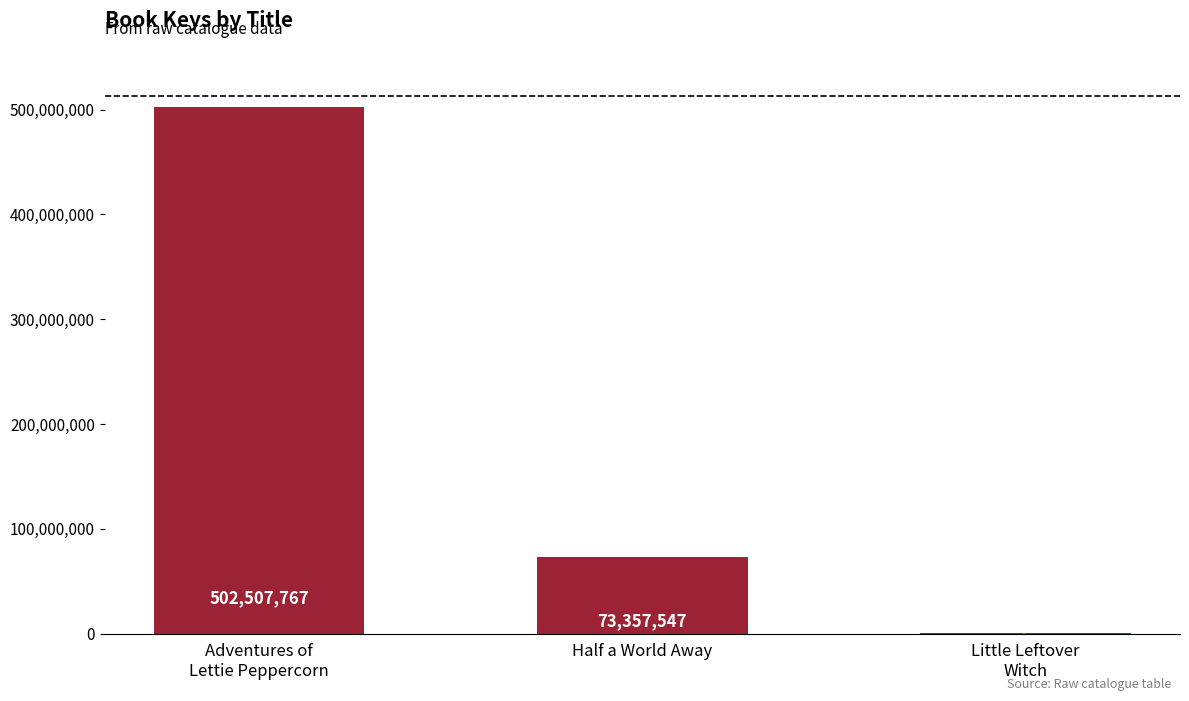

At which label is the value closest to 251409721?

Half a World Away